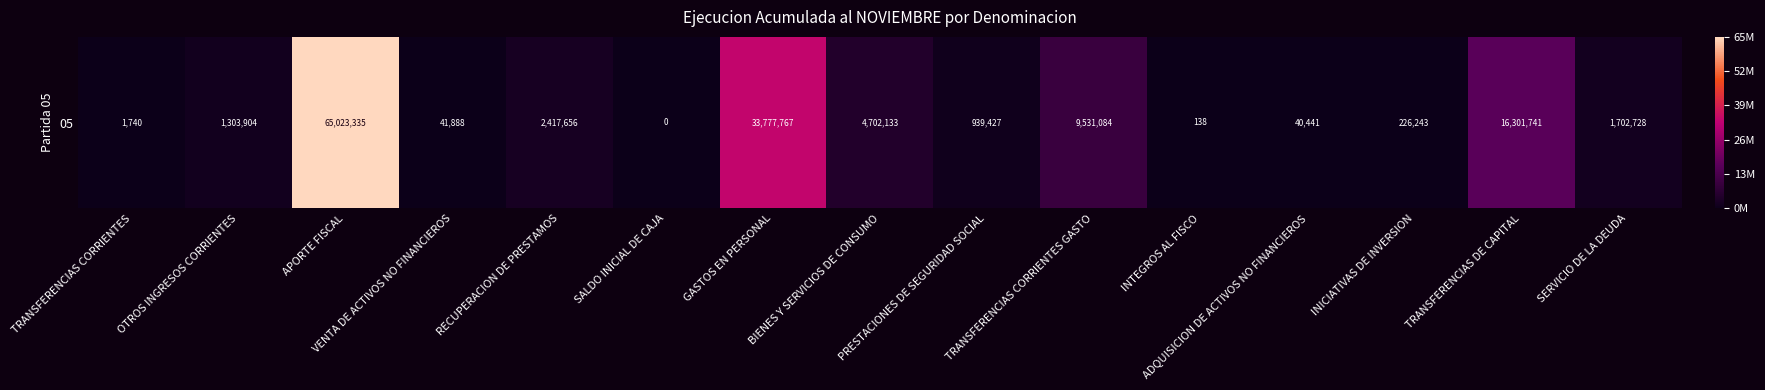

What is the greatest value displayed?

65023335